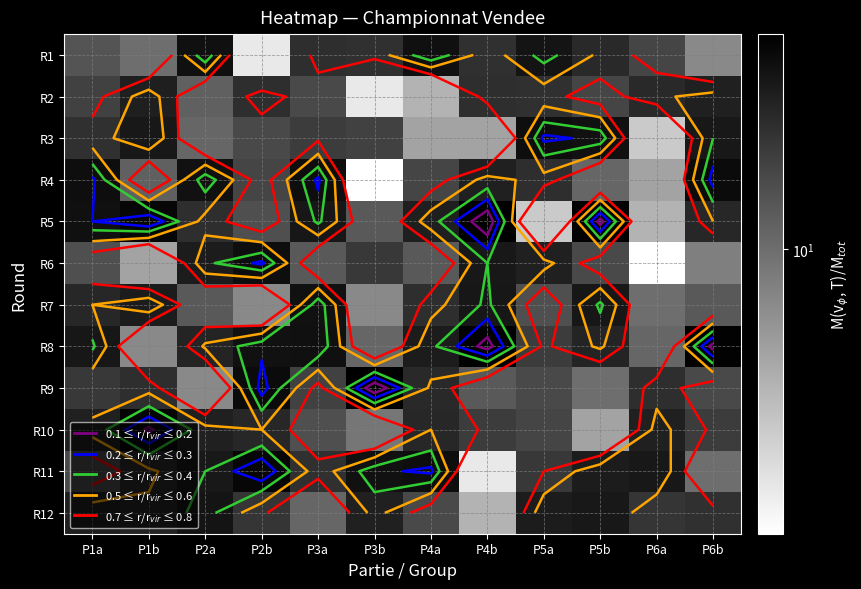

At P3b, list the series in order from smallest to largest.

R4, R2, R7, R10, R8, R5, R3, R6, R1, R12, R11, R9